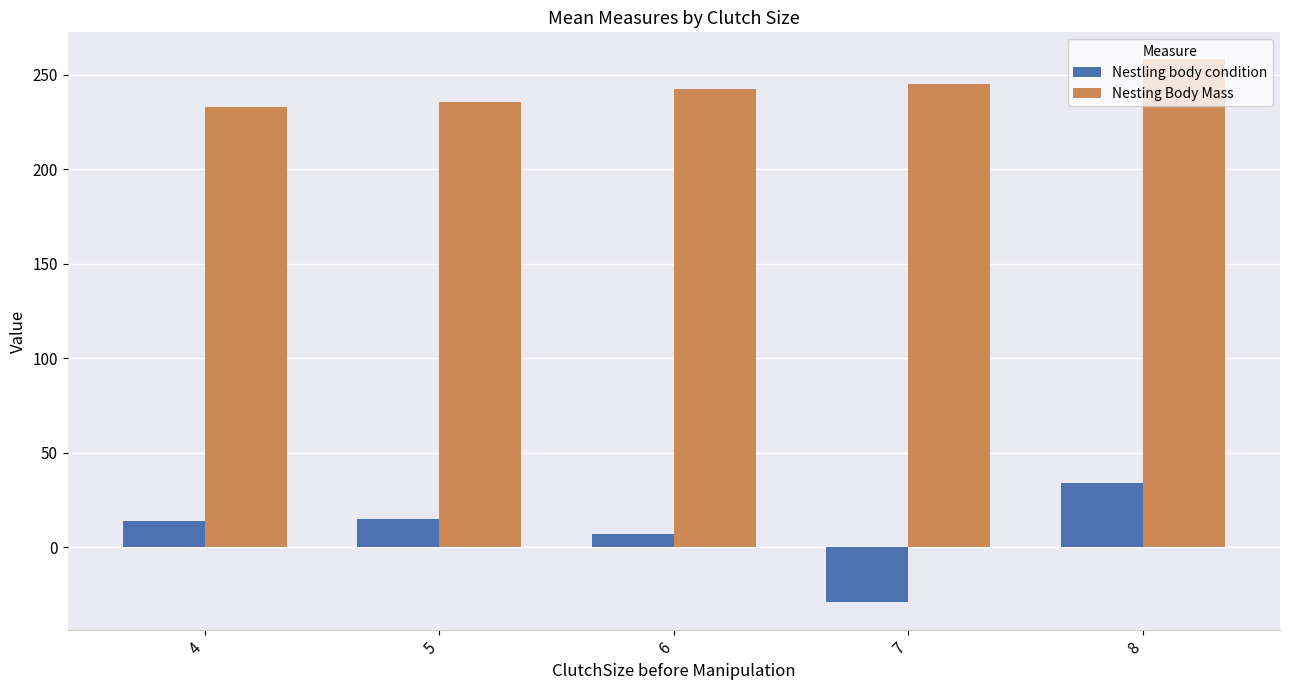

List the series in order of their peak value, lowest first.

Nestling body condition, Nesting Body Mass